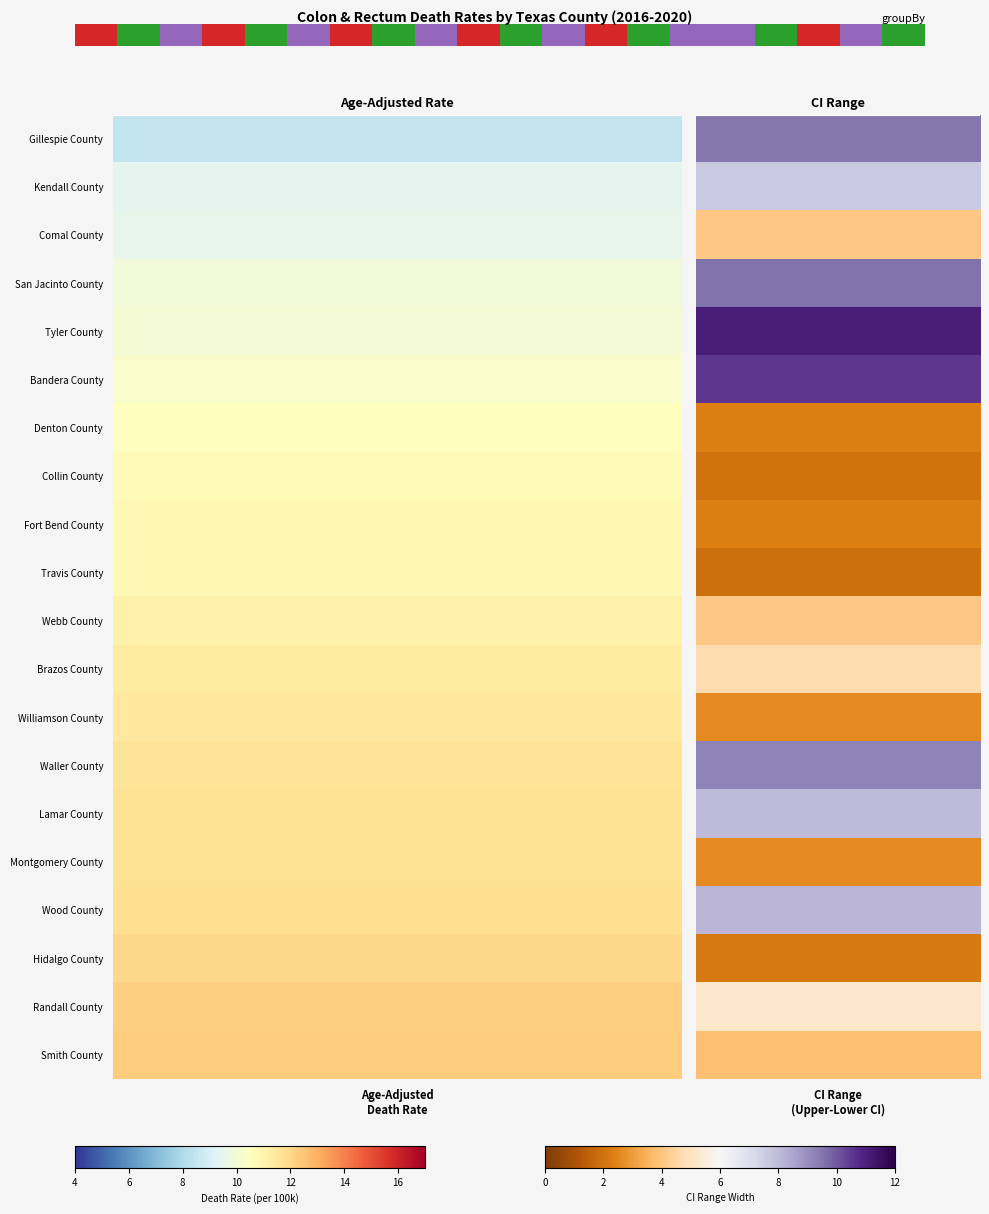

The chart shows a value of 2 at 6. True or false?

False